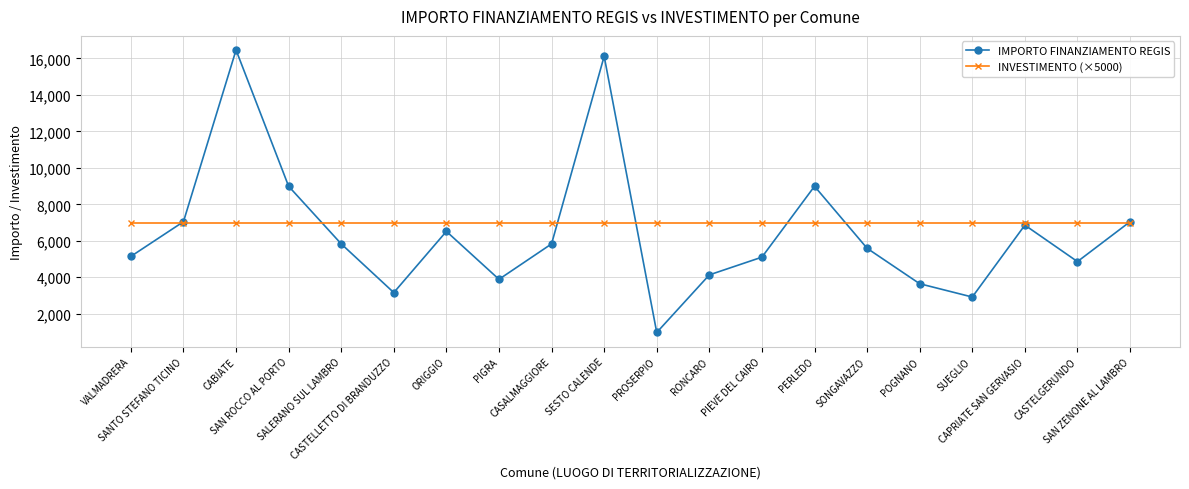

What is the smallest value displayed?

972